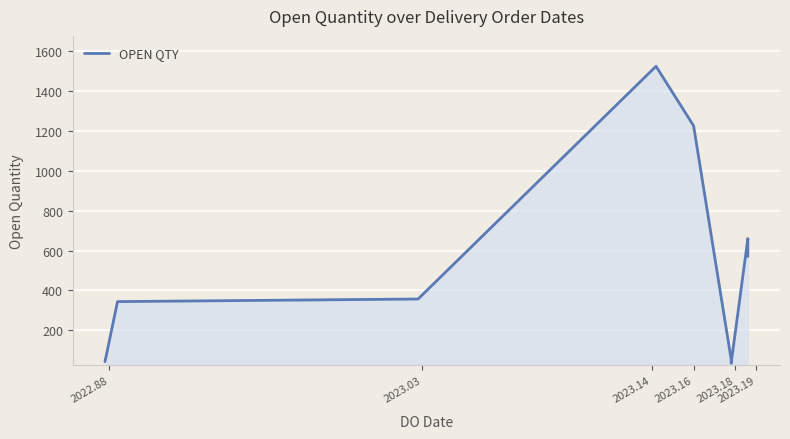

How many data points are less than 357?

4